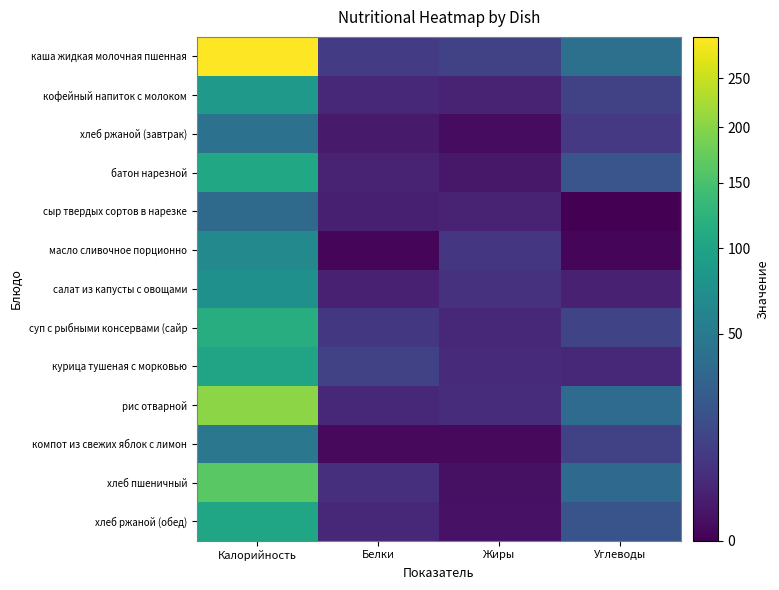

Reading right to left, extract all data points from this chart.

каша жидкая молочная пшенная: Углеводы=40.7	Жиры=10.9	Белки=9.0	Калорийность=296.9
кофейный напиток с молоком: Углеводы=11.2	Жиры=2.9	Белки=3.9	Калорийность=86.0
хлеб ржаной (завтрак): Углеводы=8.0	Жиры=0.3	Белки=1.6	Калорийность=41.0
батон нарезной: Углеводы=20.6	Жиры=1.2	Белки=3.0	Калорийность=104.7
сыр твердых сортов в нарезке: Углеводы=0.0	Жиры=3.0	Белки=2.3	Калорийность=35.8
масло сливочное порционно: Углеводы=0.1	Жиры=7.3	Белки=0.1	Калорийность=66.1
салат из капусты с овощами: Углеводы=2.5	Жиры=6.1	Белки=2.5	Калорийность=75.0
суп с рыбными консервами (сайр: Углеводы=12.4	Жиры=3.8	Белки=7.9	Калорийность=115.7
курица тушеная с морковью: Углеводы=3.6	Жиры=4.6	Белки=11.3	Калорийность=101.1
рис отварной: Углеводы=36.4	Жиры=4.8	Белки=3.6	Калорийность=203.5
компот из свежих яблок с лимон: Углеводы=11.0	Жиры=0.2	Белки=0.2	Калорийность=46.7
хлеб пшеничный: Углеводы=34.4	Жиры=0.6	Белки=5.3	Калорийность=164.1
хлеб ржаной (обед): Углеводы=20.0	Жиры=0.7	Белки=4.0	Калорийность=102.5